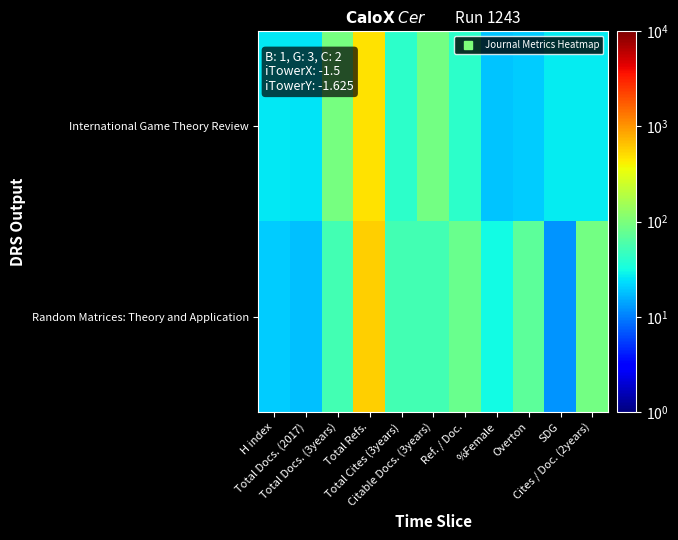

Which series has the largest total across all categories?

Random Matrices: Theory and Application